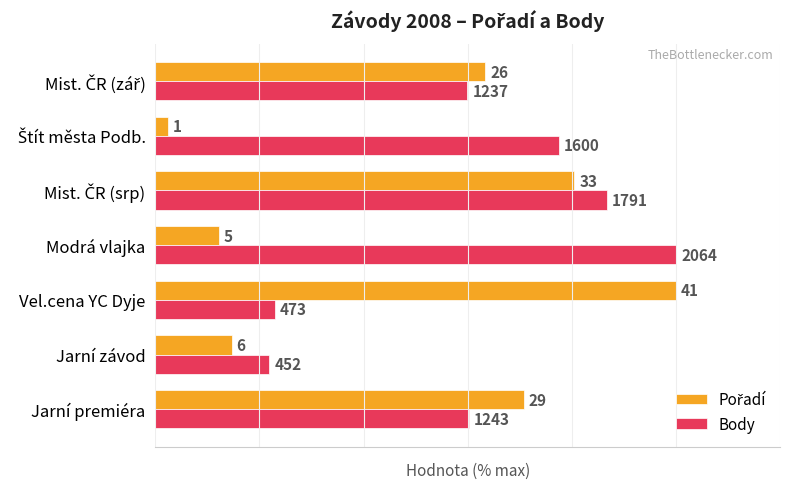

Rank the series by their average value, from lowest to highest.

Pořadí, Body